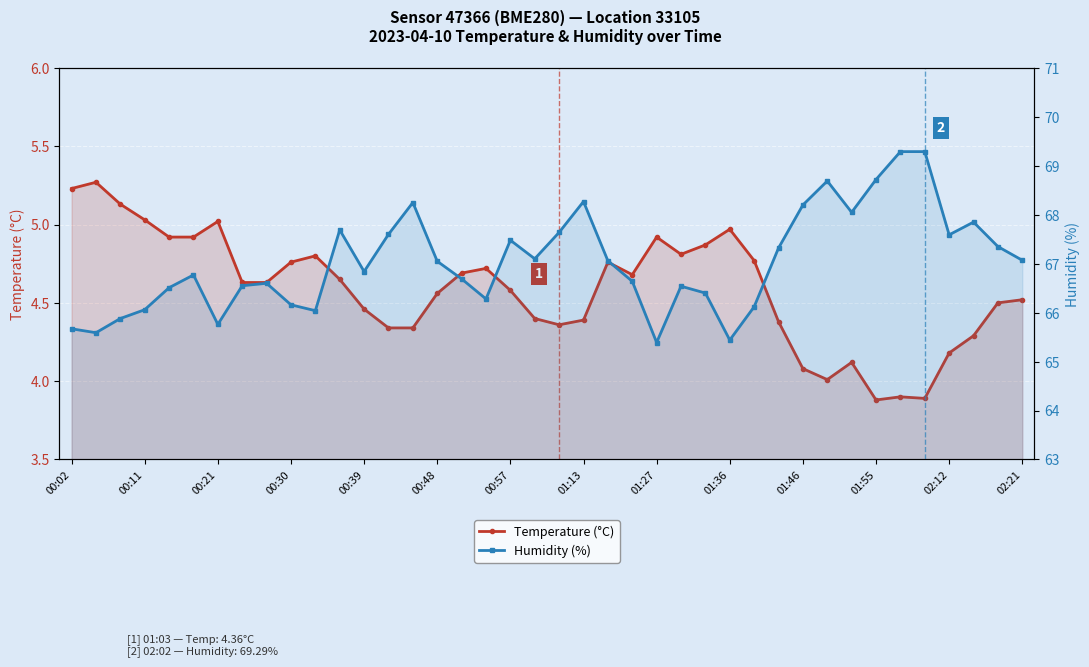

The value of Humidity (%) at 00:21 is 65.9. True or false?

True